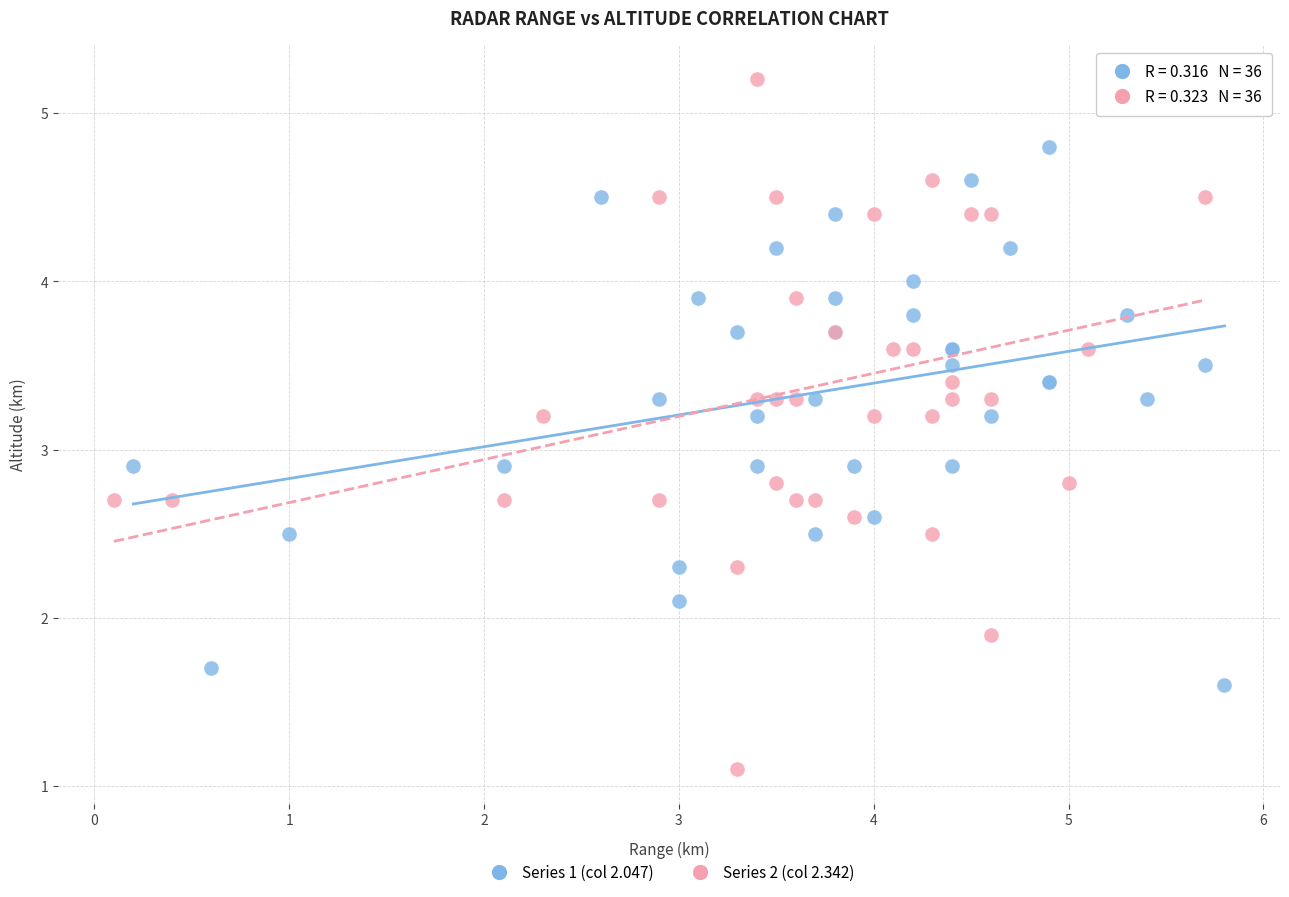

Which series contains the highest Y value?

Series 2 (col 2.342)